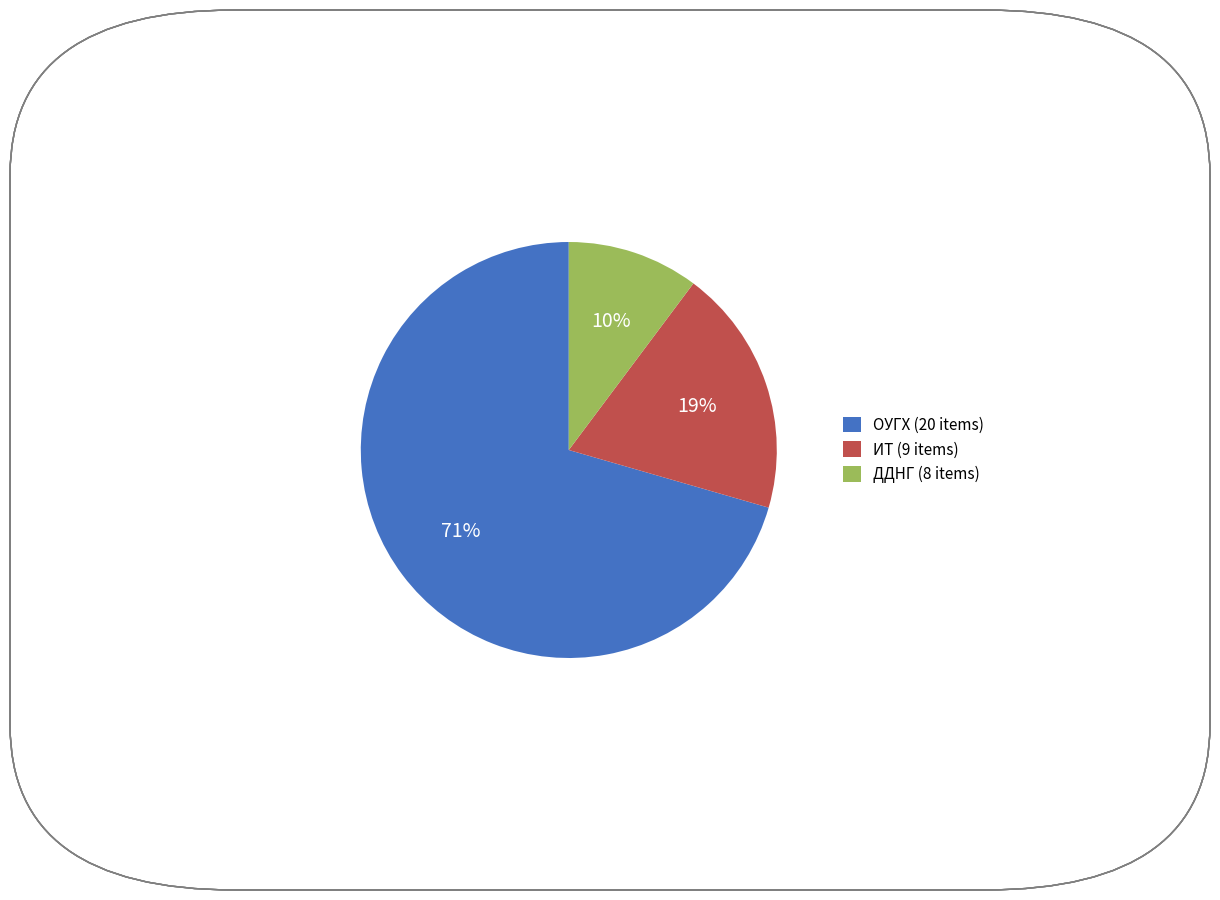

Does ОУГХ (20 items) represent more than half of the total?

Yes